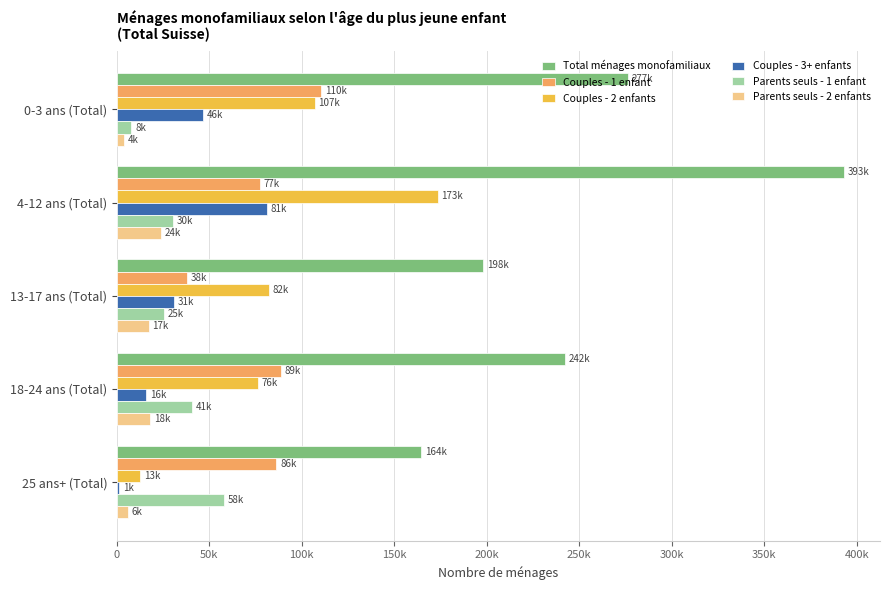

At which category is the sum across all series the highest?

4-12 ans (Total)